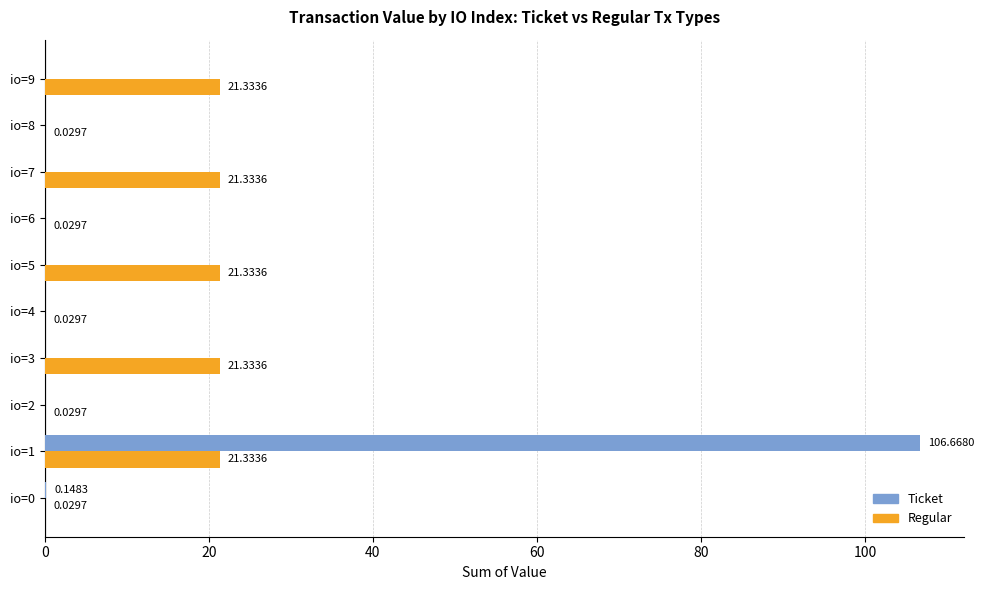

At which category is the sum across all series the highest?

io=1